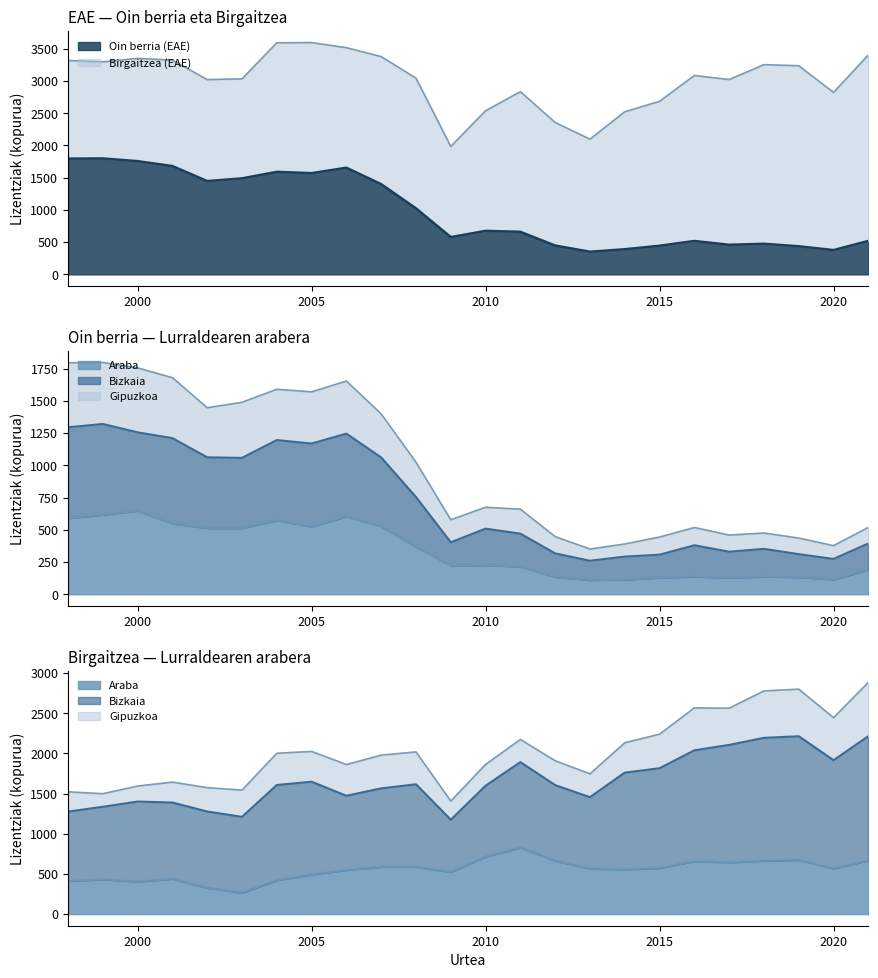

At which category is the sum across all series the highest?

1999